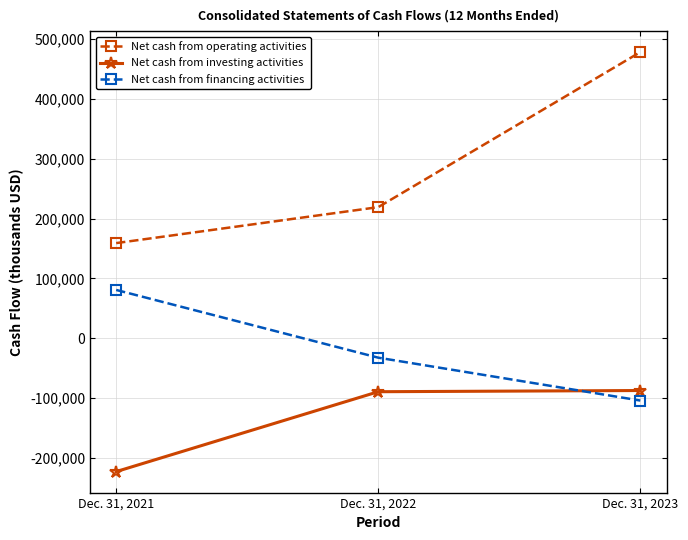

What is the maximum value for Net cash from investing activities?

-87752